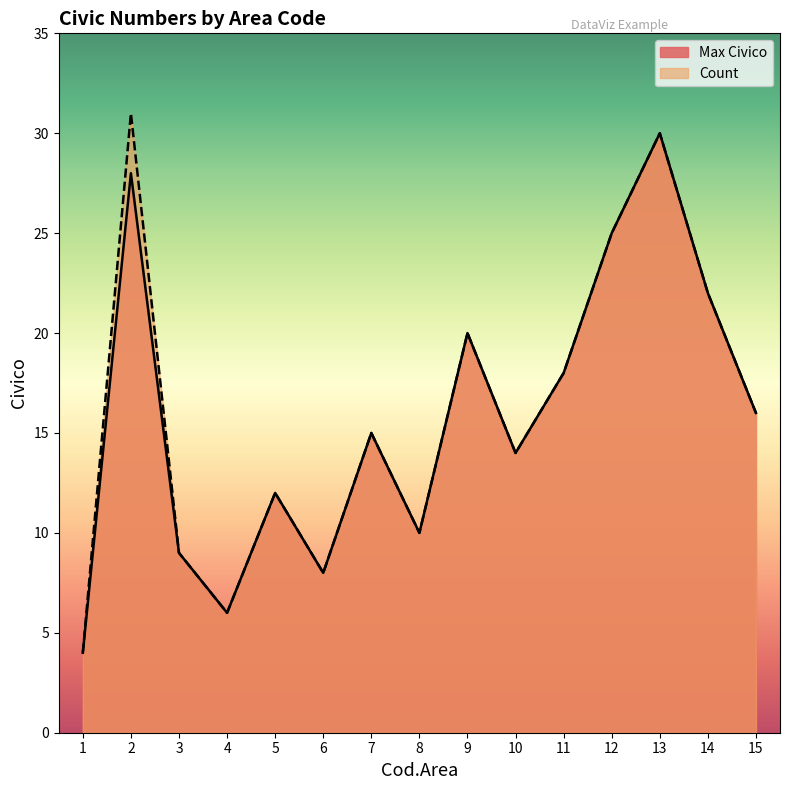

True or false: Count and Max Civico intersect in this chart.

False